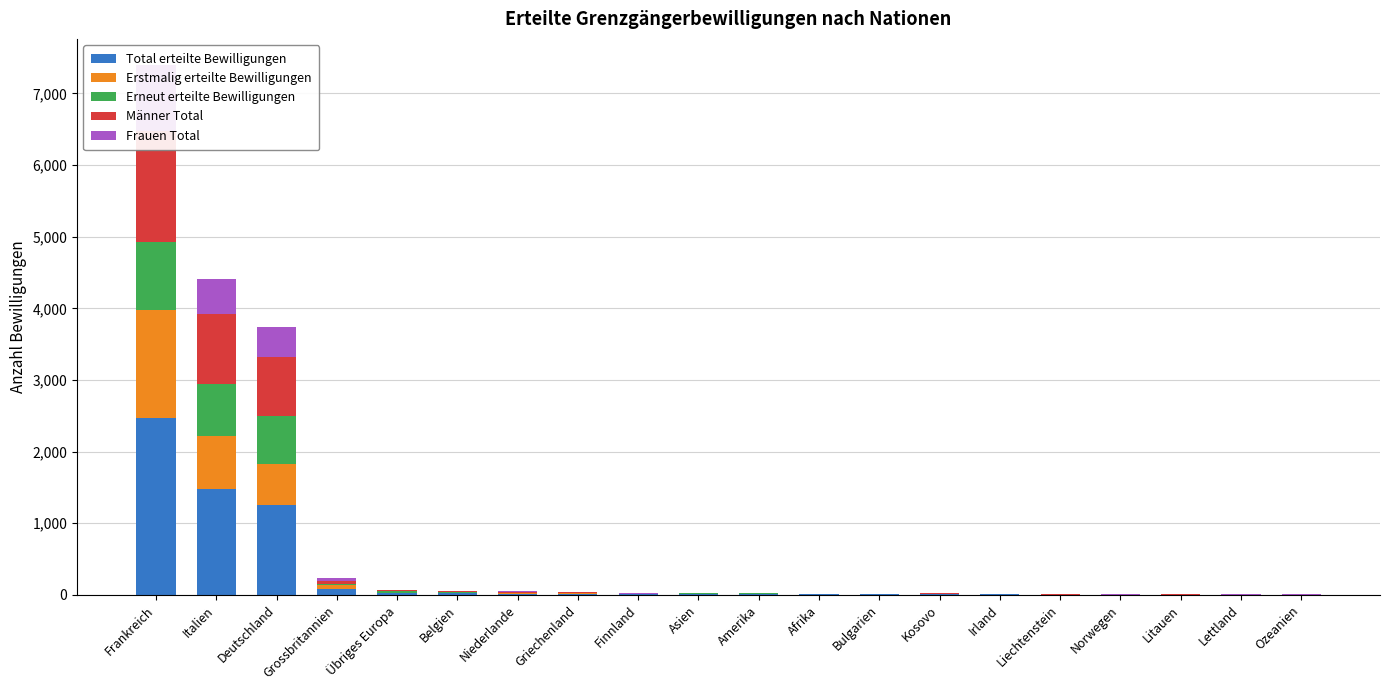

Which category has the lowest value in the Total erteilte Bewilligungen series?

Liechtenstein